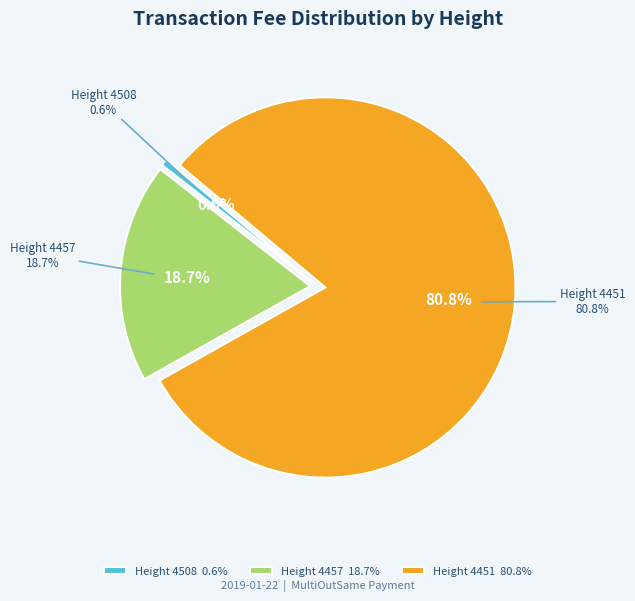

The Height 4457 slice represents 33% of the pie. True or false?

False